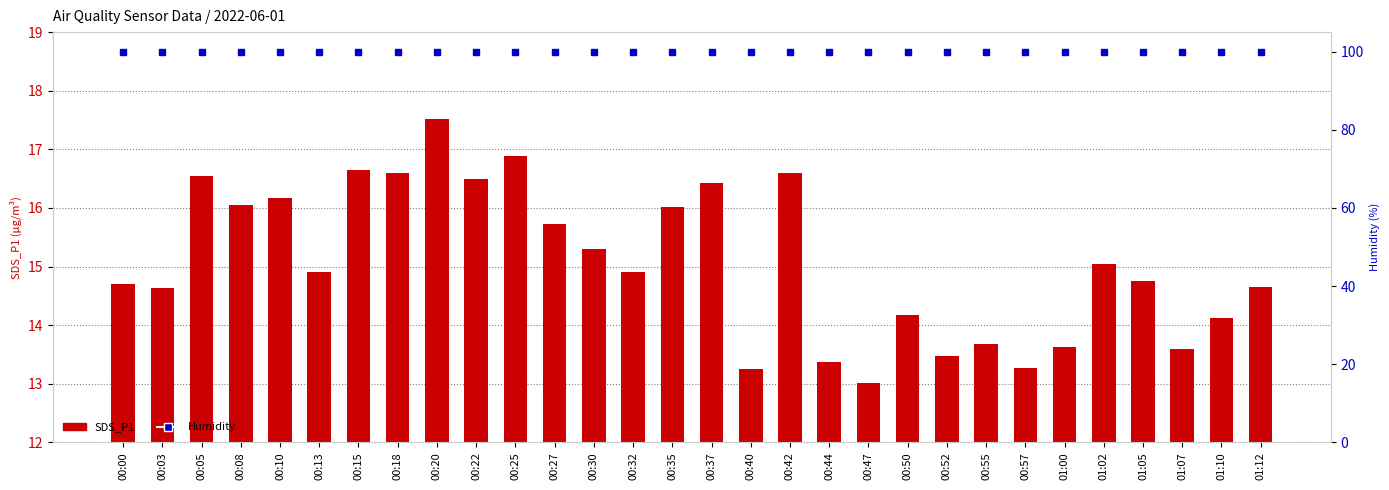

What is the label of the 22nd bar from the left?

00:52